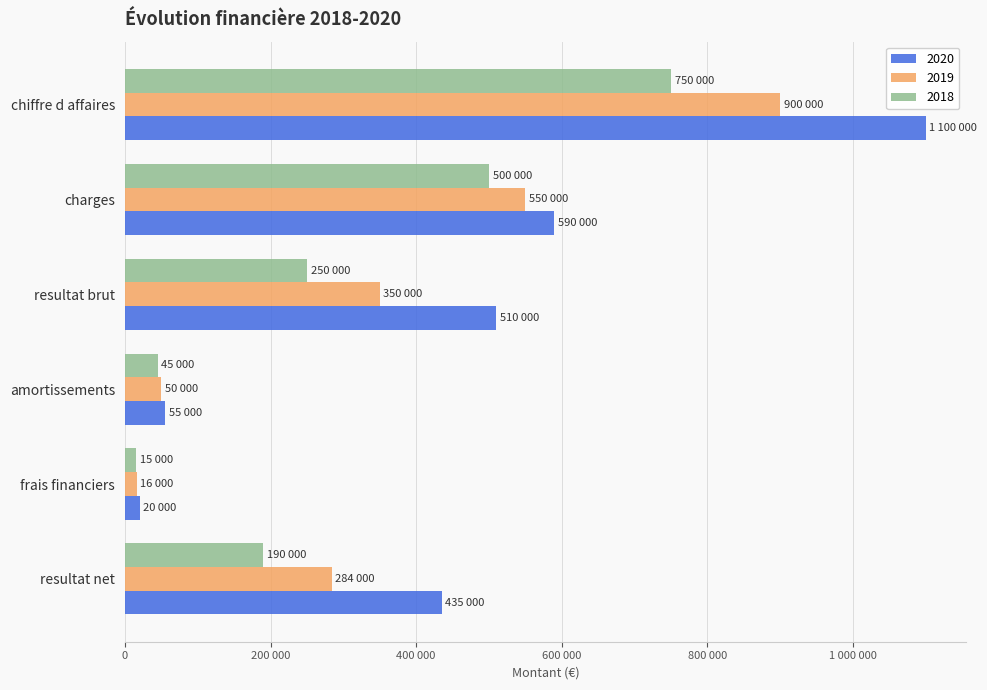

Where does the 2019 series first go above 350000?

chiffre d affaires